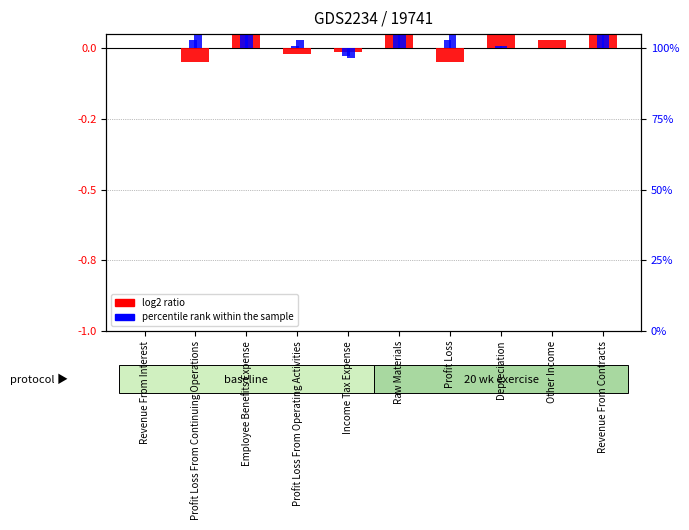

How many series are shown in this chart?

2